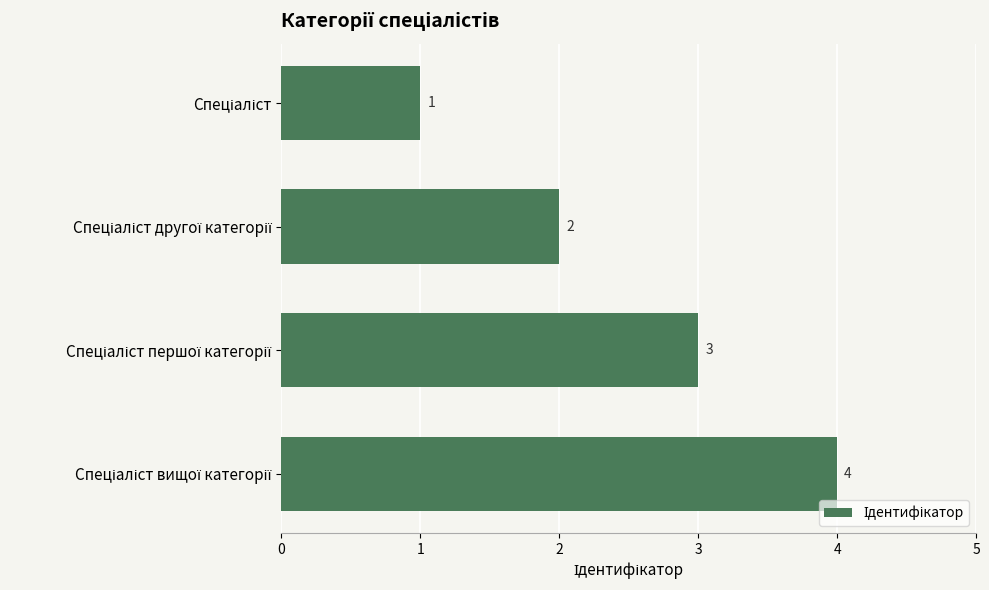

What is the sum of all values?

10